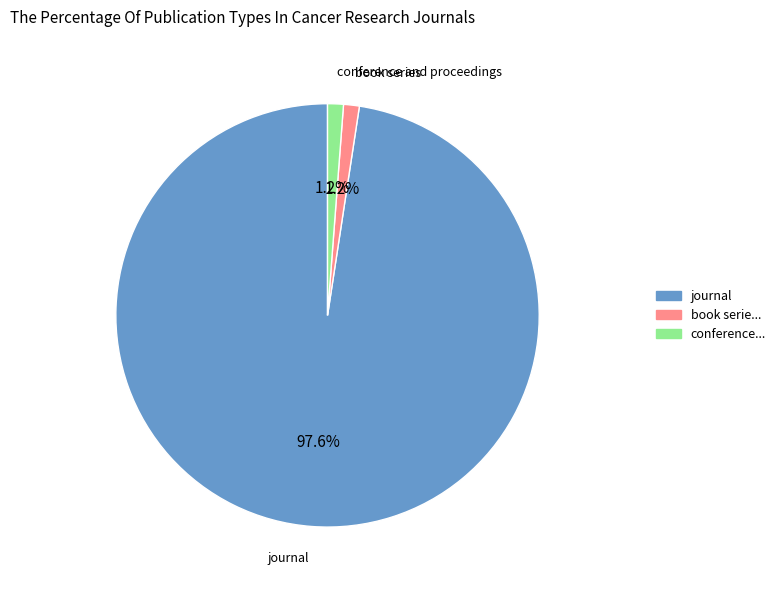

Between conference... and journal, which is larger?

journal